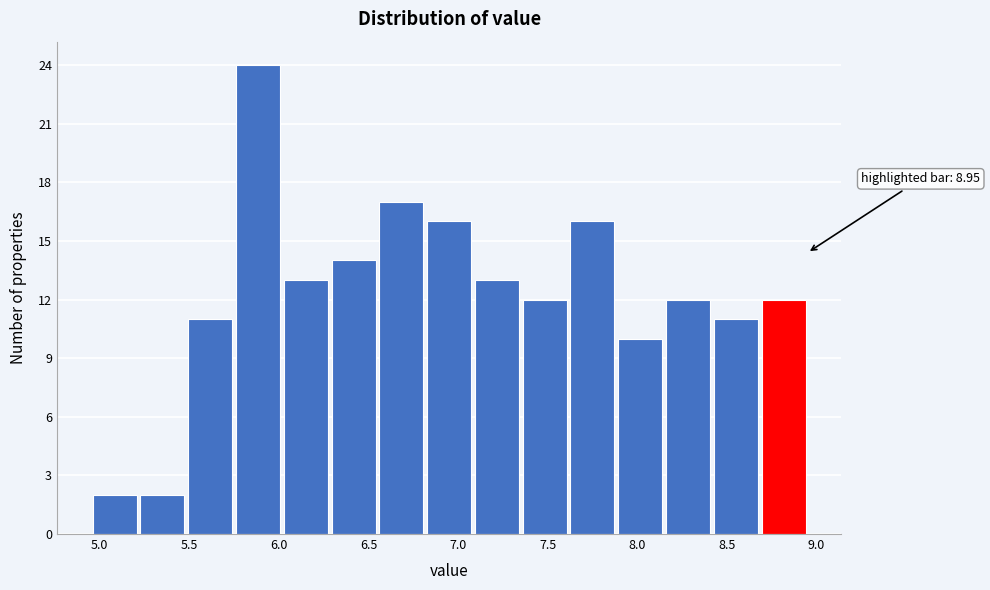

Over which range of the x-axis is the bar tallest?

5.75 to 6.00